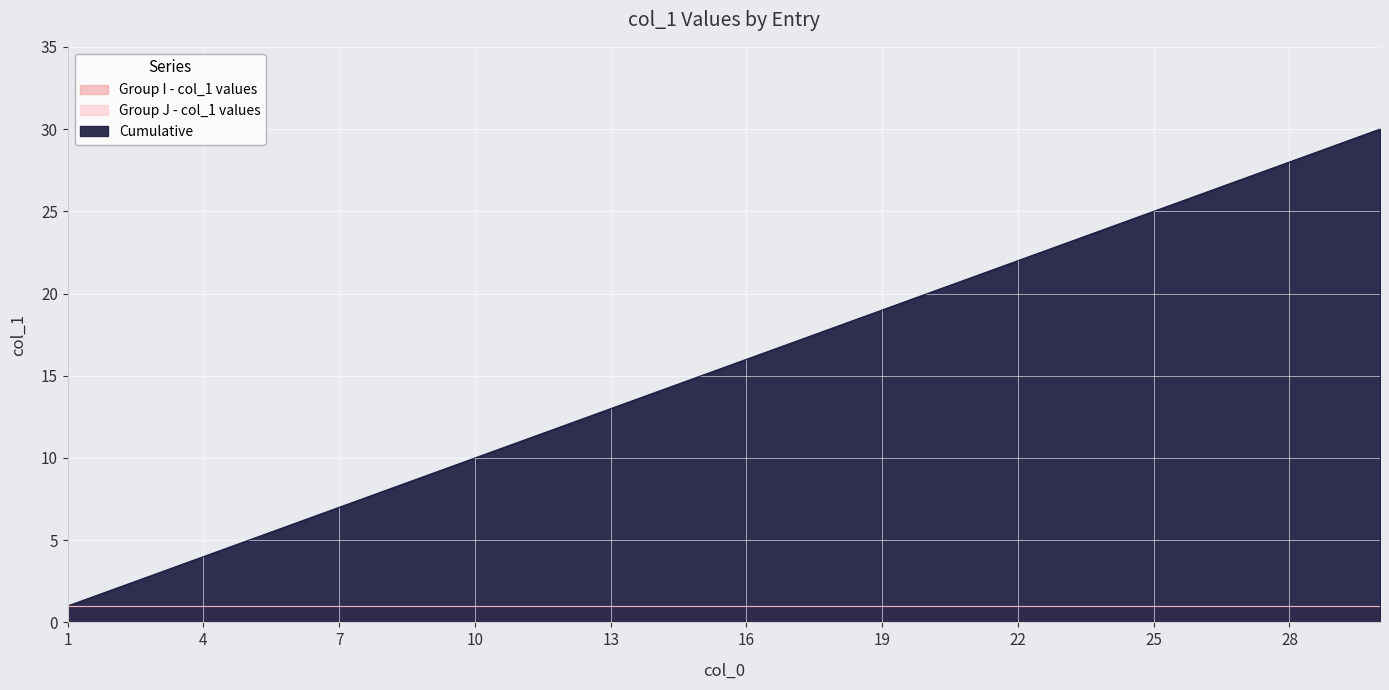

What is the difference between the highest and lowest values at 24?

23